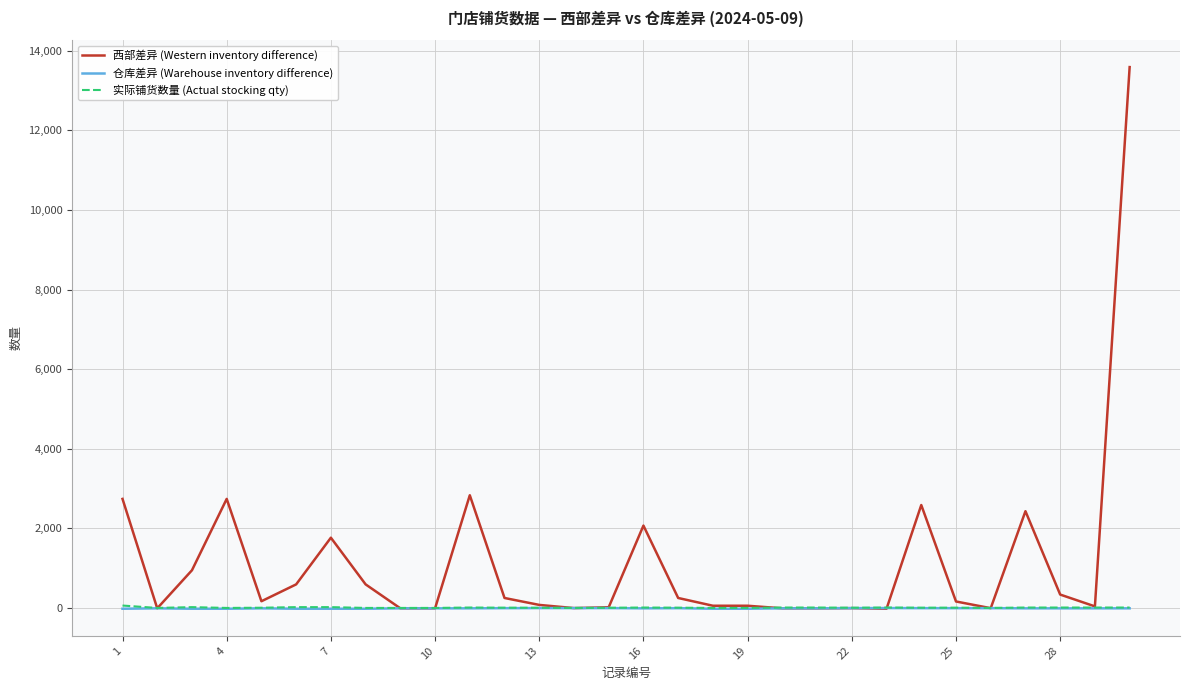

Which series has the largest total across all categories?

西部差异 (Western inventory difference)